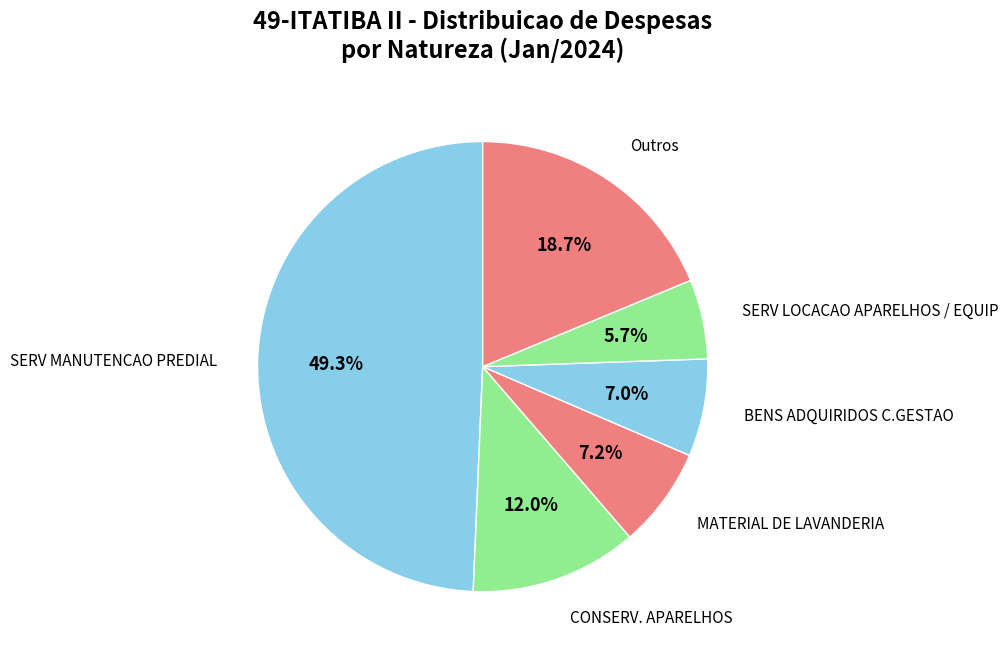

Which slice is the smallest?

SERV LOCACAO APARELHOS / EQUIP